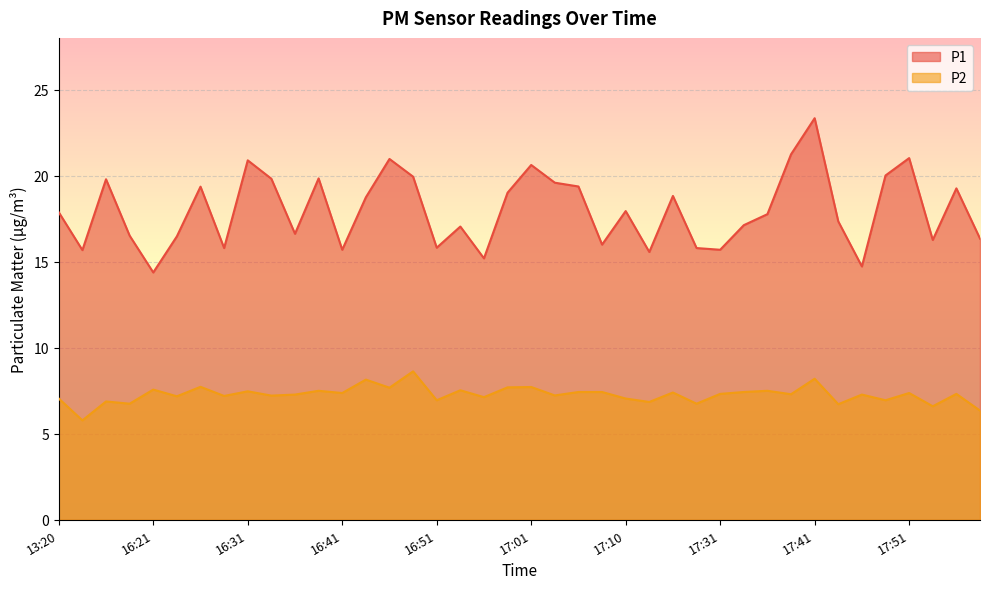

At which category is the sum across all series the highest?

17:41